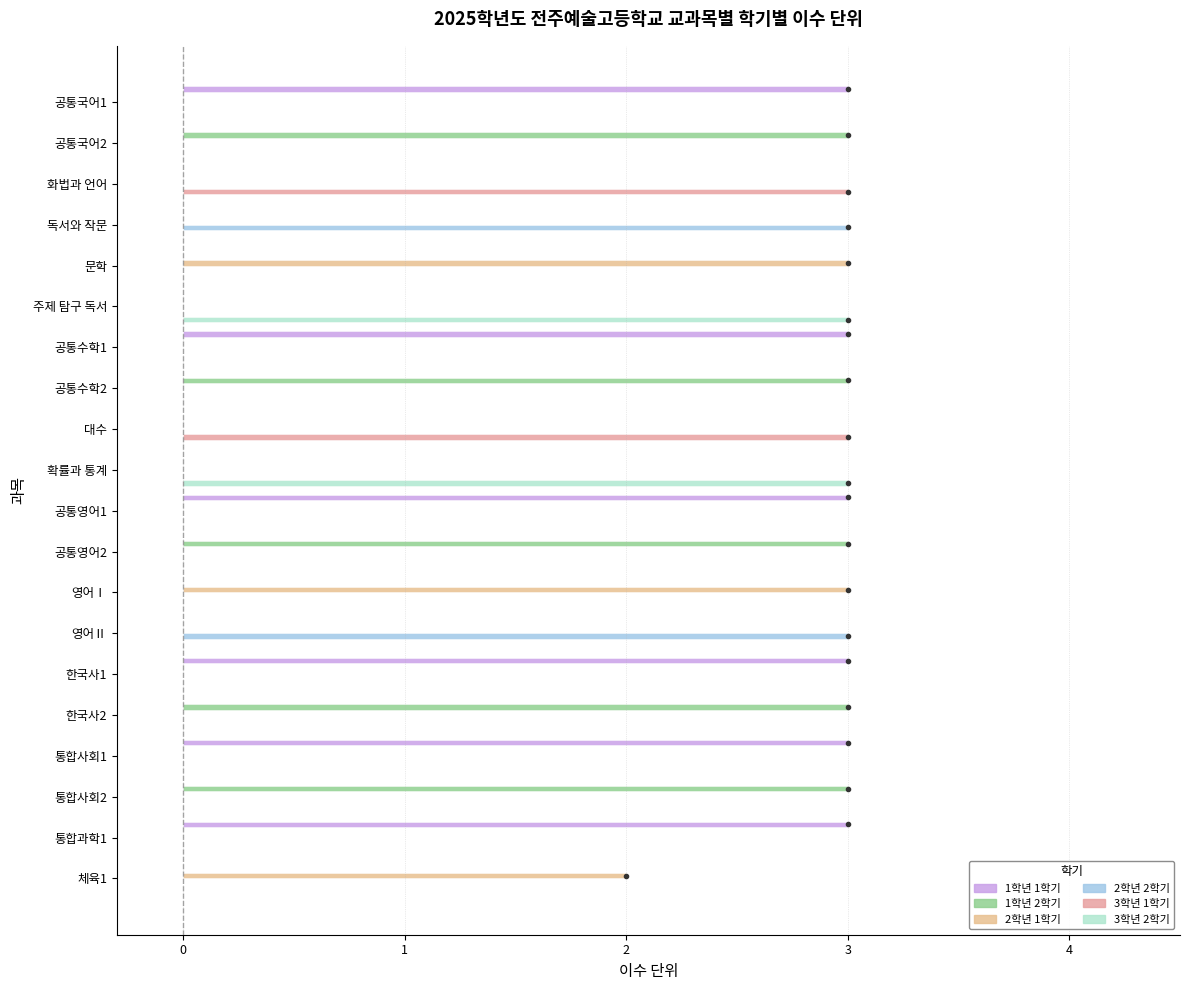

Reading left to right, list all the values displayed in this chart.

1학년 1학기: 3	0	0	0	0	0	3	0	0	0	3	0	0	0	3	0	3	0	3	0
1학년 2학기: 0	3	0	0	0	0	0	3	0	0	0	3	0	0	0	3	0	3	0	0
2학년 1학기: 0	0	0	0	3	0	0	0	0	0	0	0	3	0	0	0	0	0	0	2
2학년 2학기: 0	0	0	3	0	0	0	0	0	0	0	0	0	3	0	0	0	0	0	0
3학년 1학기: 0	0	3	0	0	0	0	0	3	0	0	0	0	0	0	0	0	0	0	0
3학년 2학기: 0	0	0	0	0	3	0	0	0	3	0	0	0	0	0	0	0	0	0	0